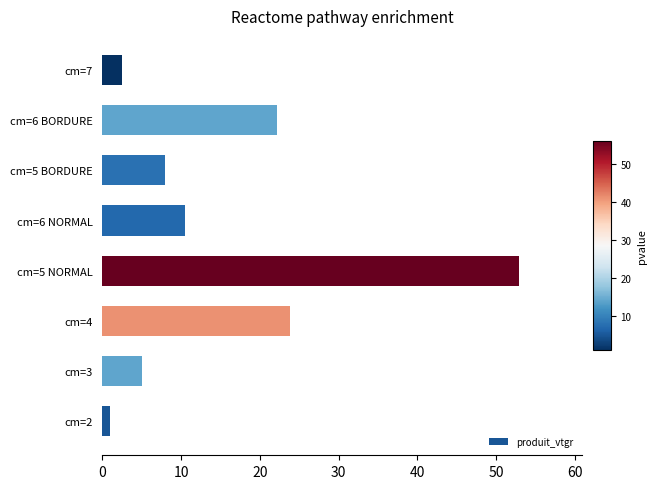

How many data points are less than 10?

4